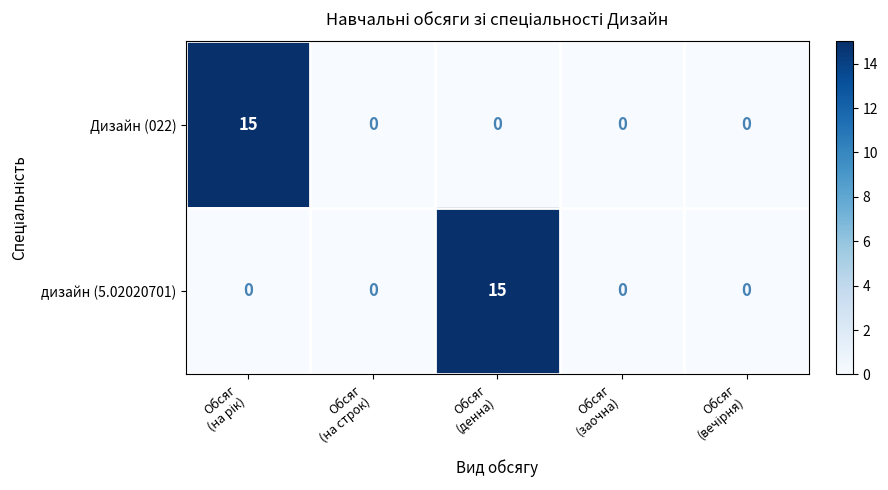

What is the greatest value displayed?

15